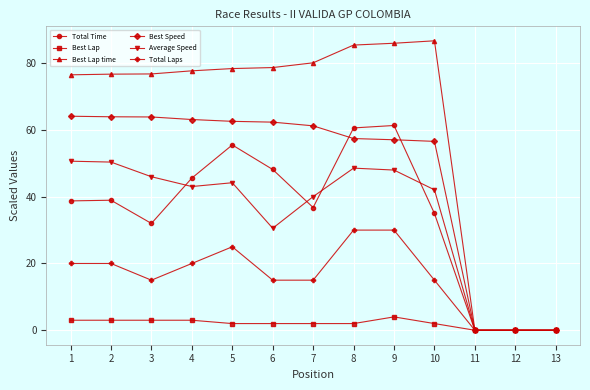

How many data points does each series have?

13